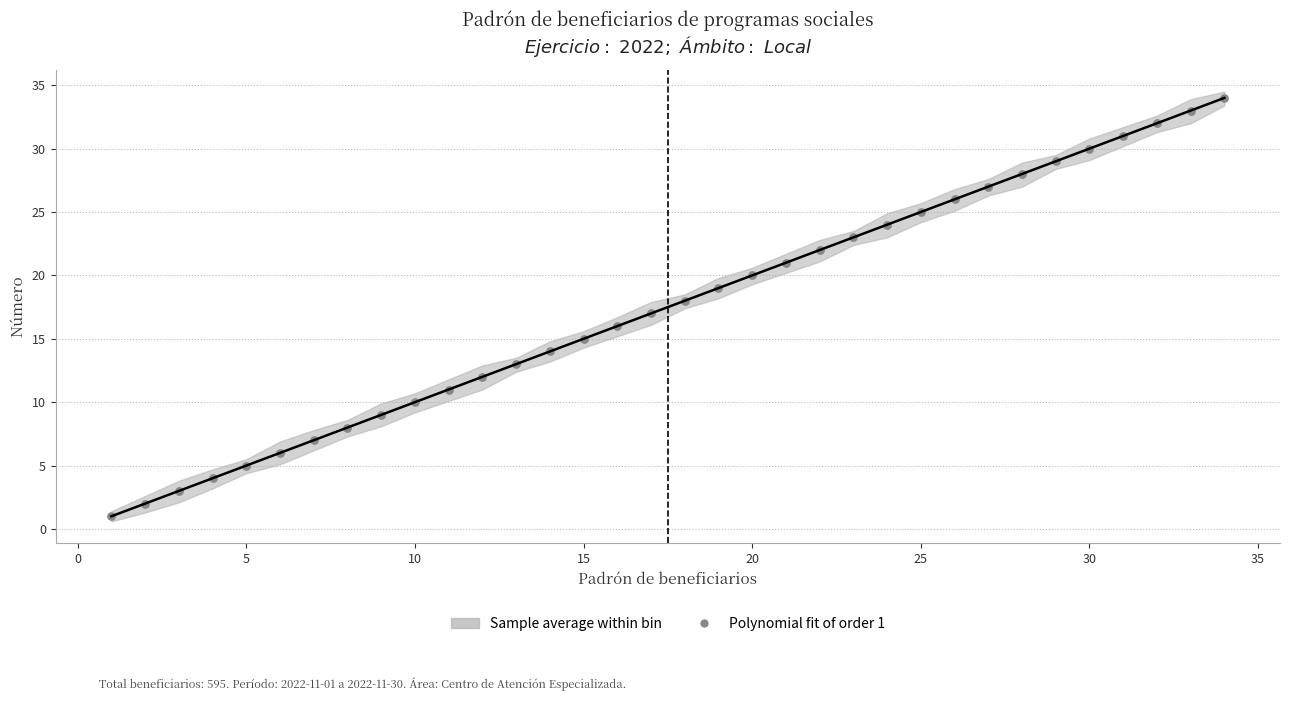

What is the range of Y values (max minus min)?

33